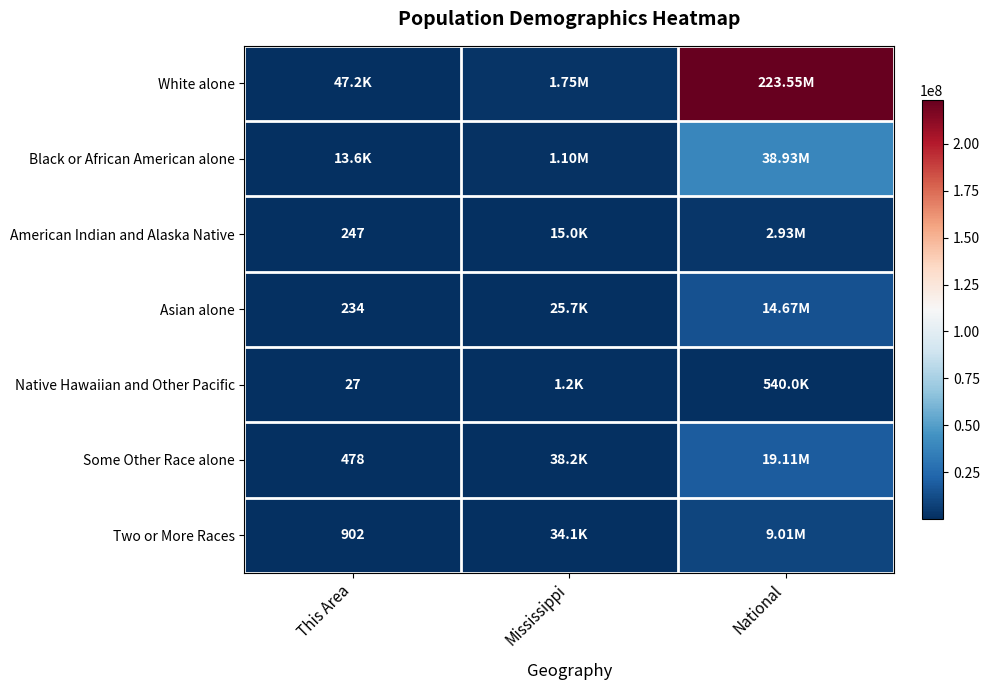

Is the value of Some Other Race alone at This Area greater than the value of Asian alone at This Area?

Yes